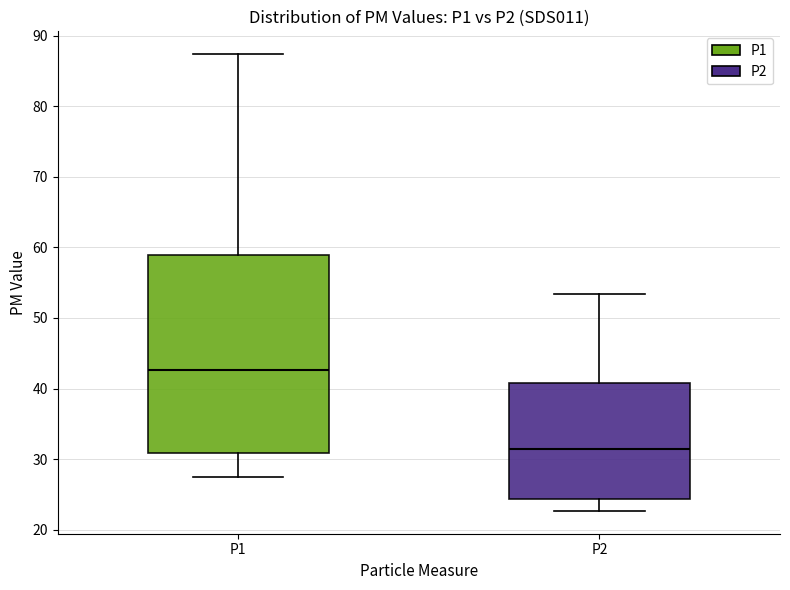

Reading left to right, transcribe this box plot: for each box, give where its median line is, the range the box spans, and where its two whiskers end, as read against the y-axis. The values are not printed on the chart, so give them approximately, as read against the axis.

P1: median 43, box 31 to 59, whiskers 27 to 87
P2: median 31, box 24 to 41, whiskers 23 to 53